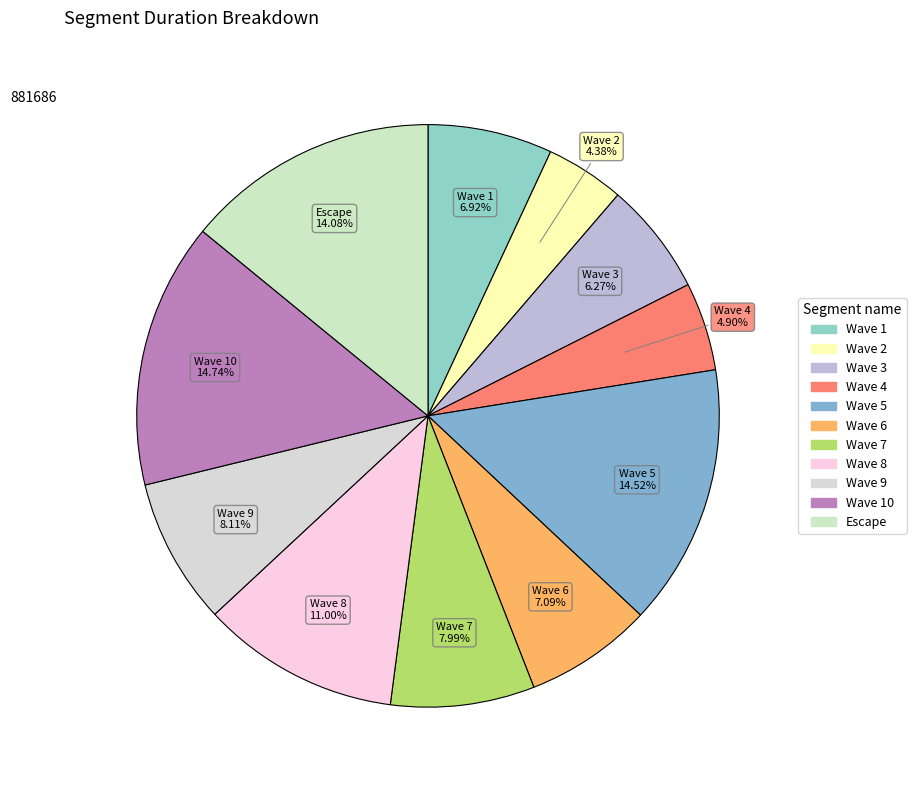

What percentage is the Wave 10 slice, to the nearest percent?

15%